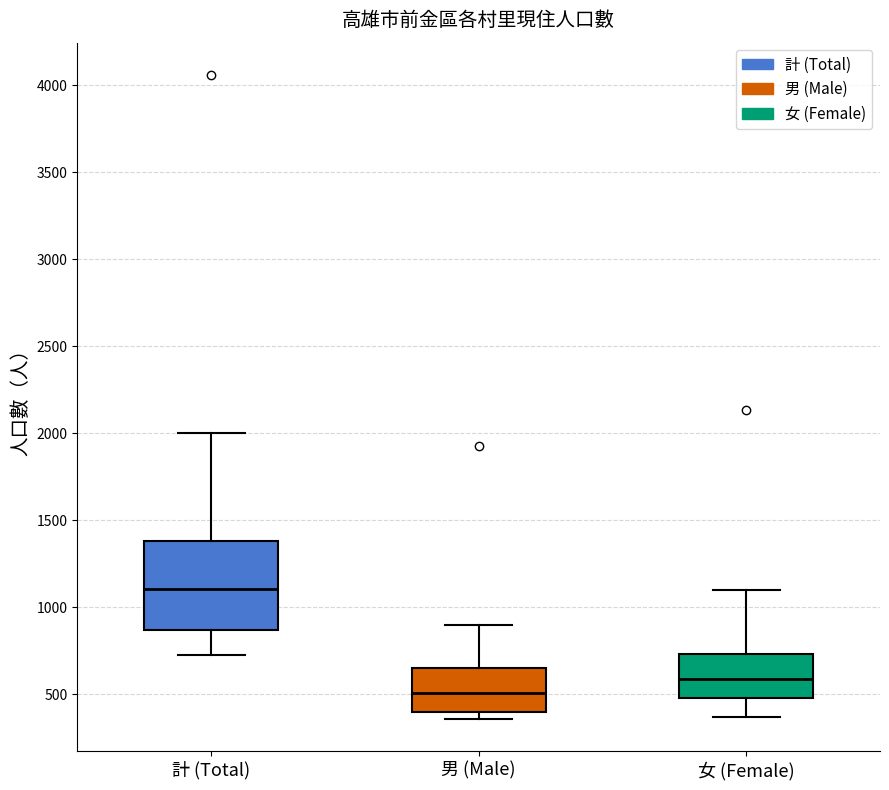

Where does the median line of the box for 計 (Total) sit on the y-axis? The values are not printed on the chart, so give them approximately, as read against the axis.

1100